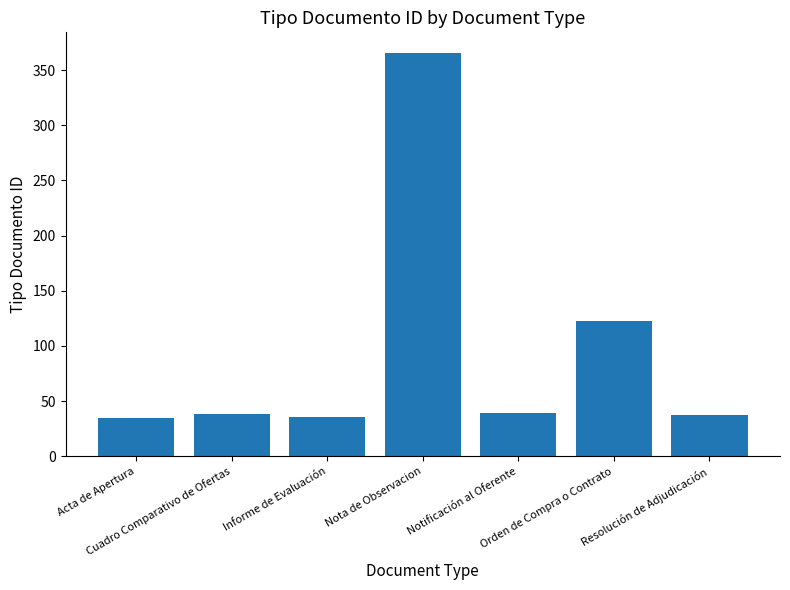

What is the change in value from Acta de Apertura to Cuadro Comparativo de Ofertas?

+3